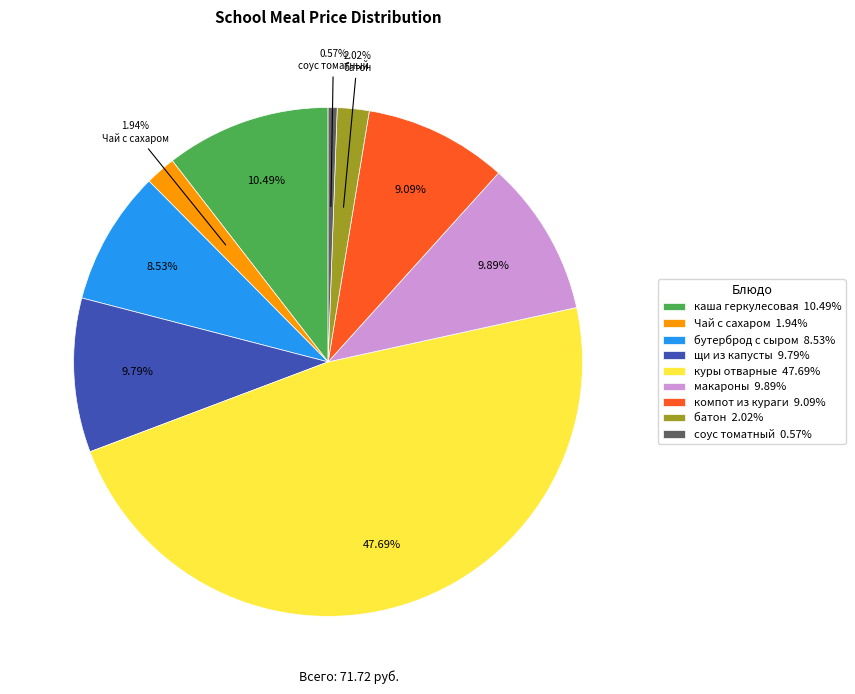

Which category has the biggest portion of the pie?

куры отварные 47.69%